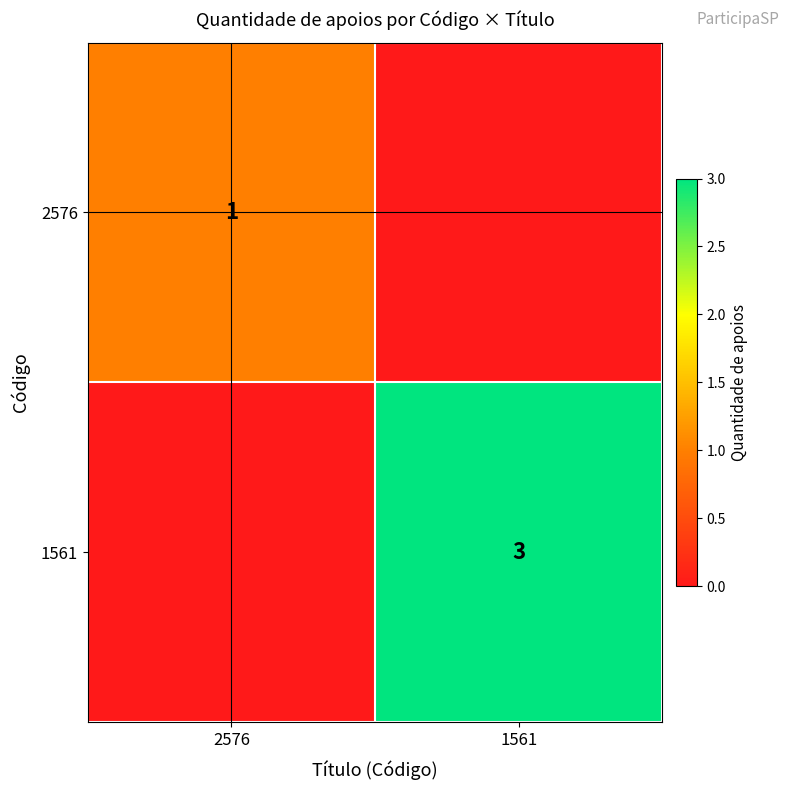

Between 1561 and 2576, which is larger?

2576